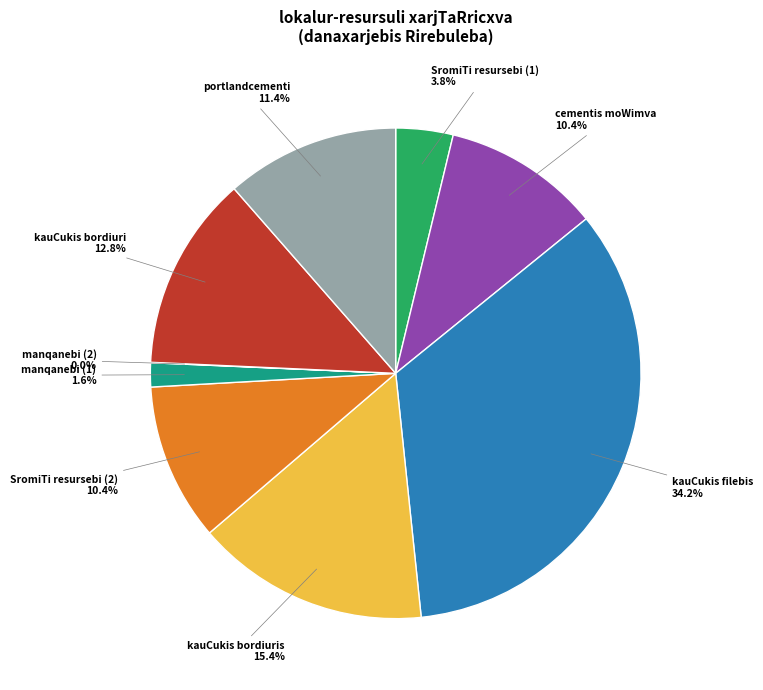

What is the ratio of the value at portlandcementi to the value at kauCukis filebis?

0.3